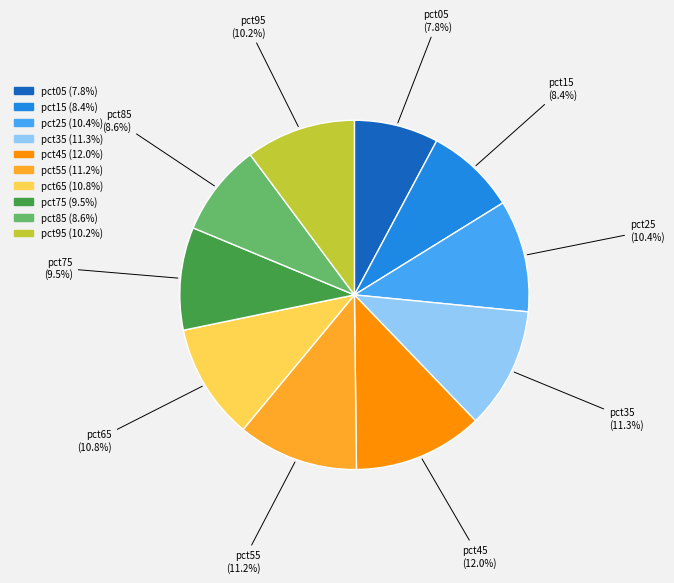

What percentage is the pct55 slice, to the nearest percent?

11%